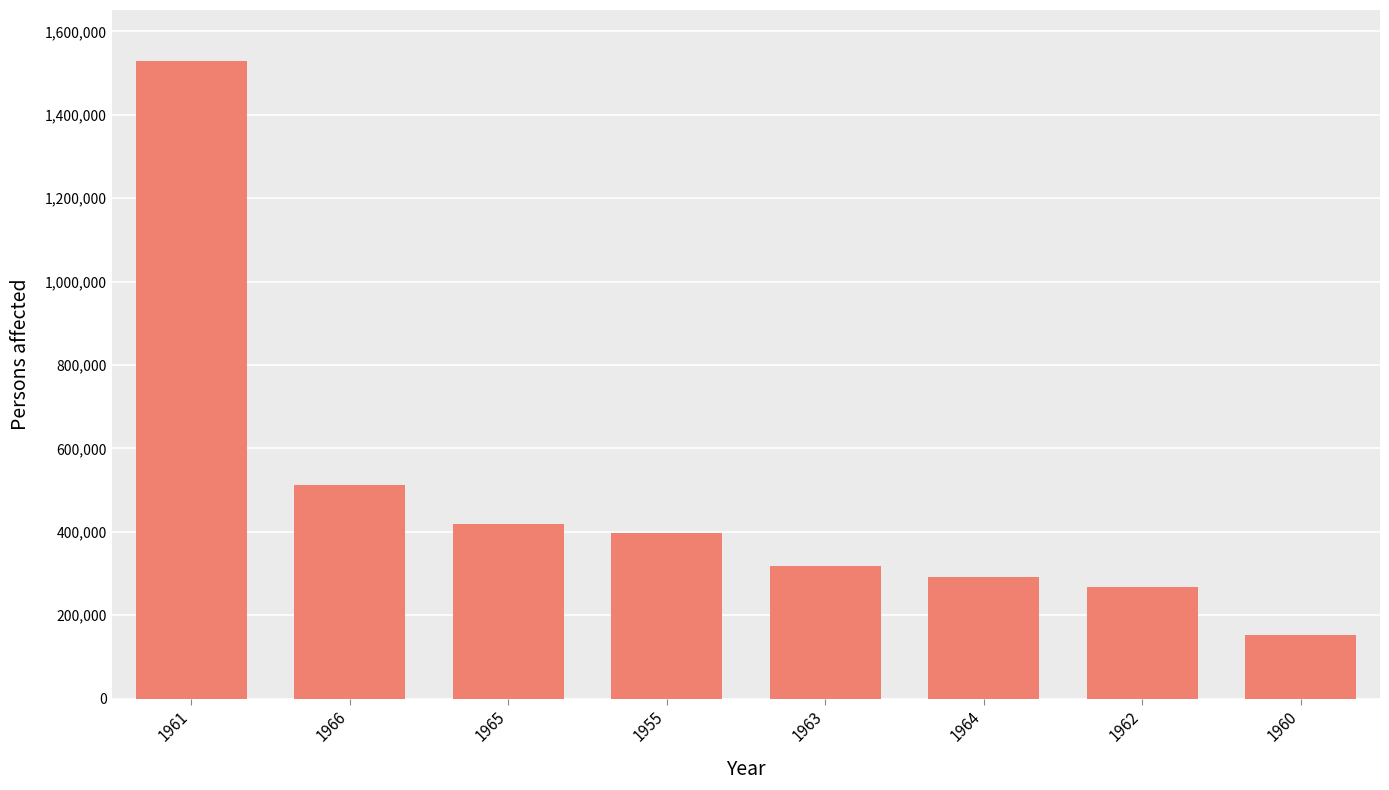

What is the difference between the second highest and minimum values?

359156